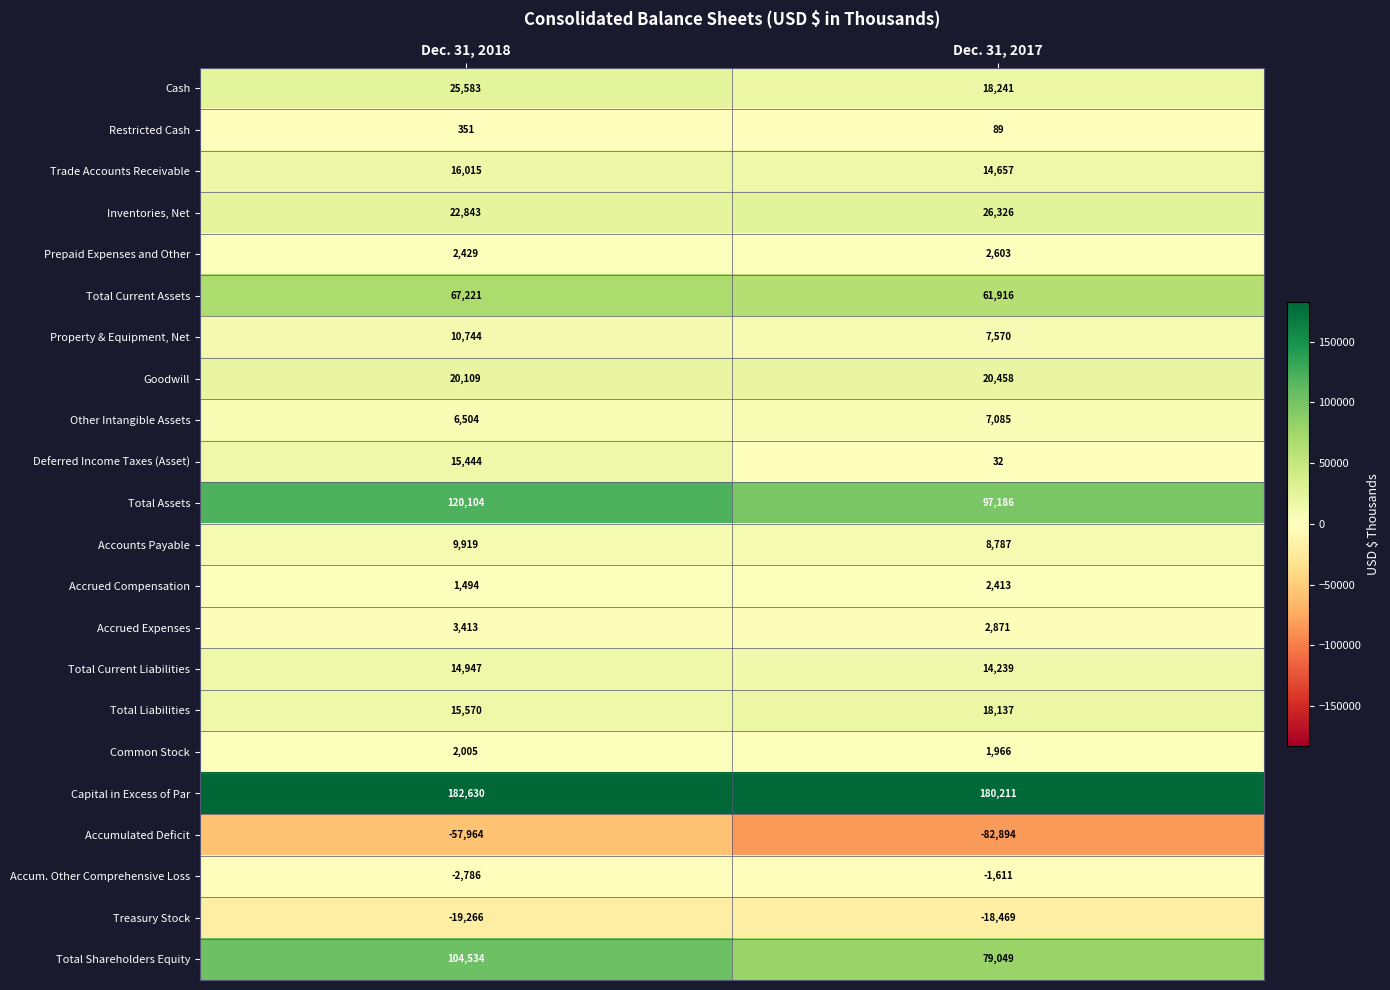

What is the spread (max minus min) of values at Dec. 31, 2017?

263105